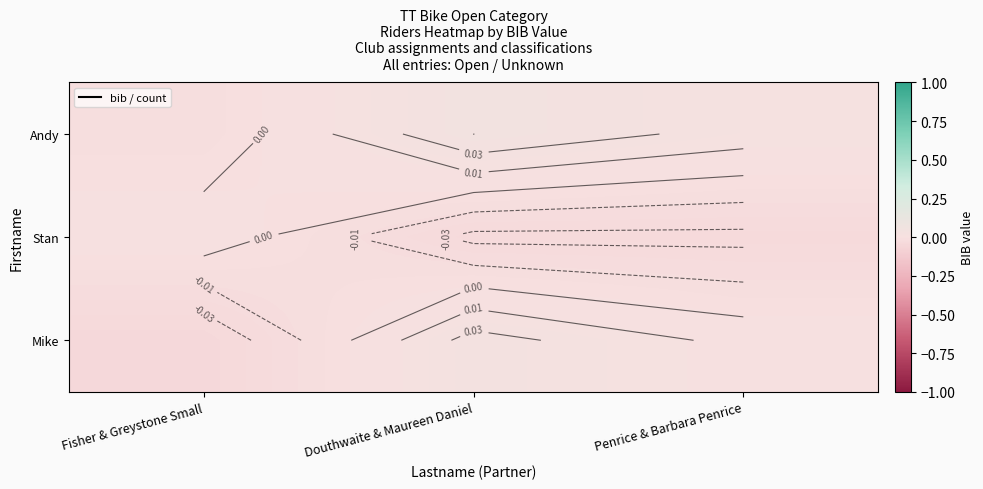

At which category does the chart reach its minimum across all series?

Fisher & Greystone Small